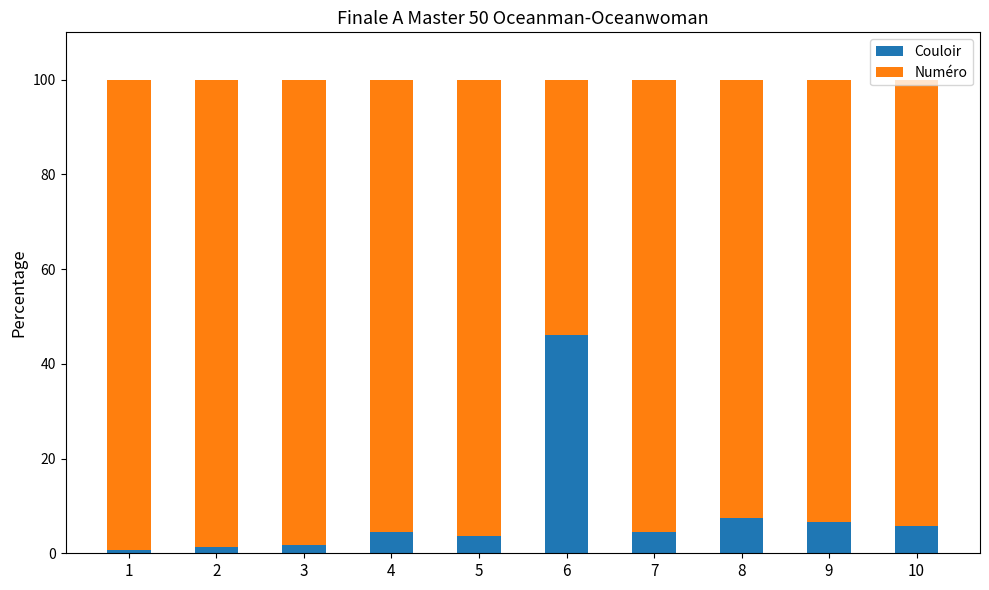

What is the difference between the second highest and second lowest values in the Couloir series?

6.3